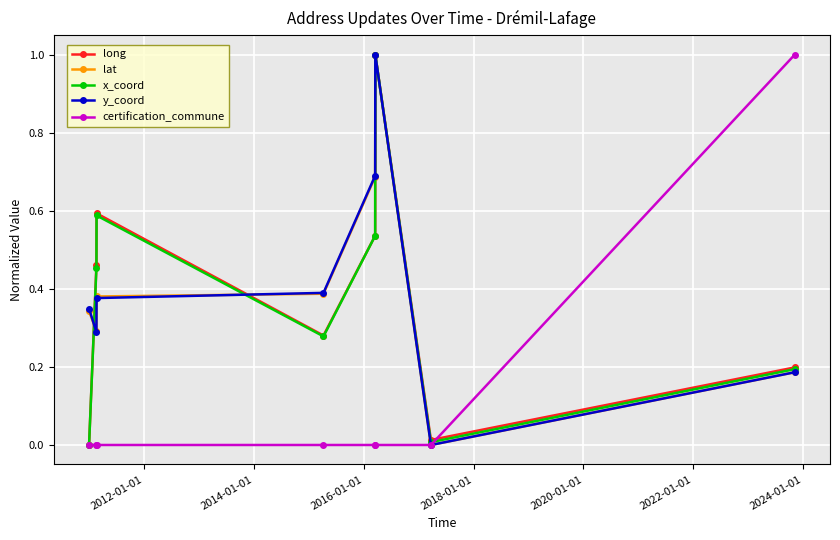

What is the maximum value for y_coord?

1.0